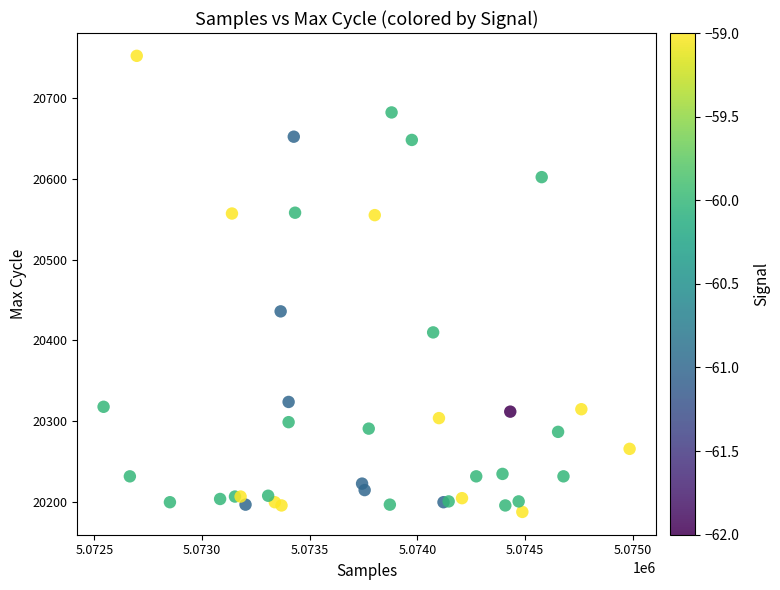

What Y value in the scatter plot is closest to 20470?

20436